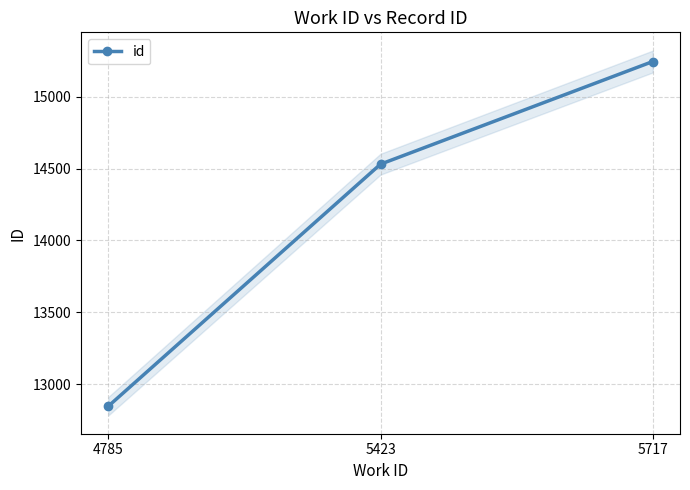

Read the value at 4785.

12845